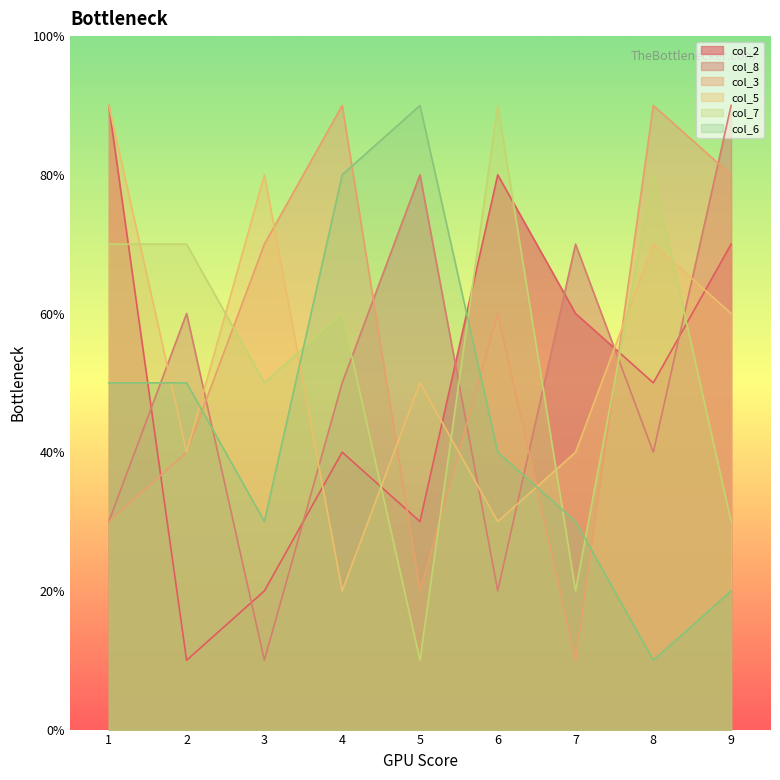

Between which two adjacent categories do col_6 and col_2 first intersect?

1 and 2